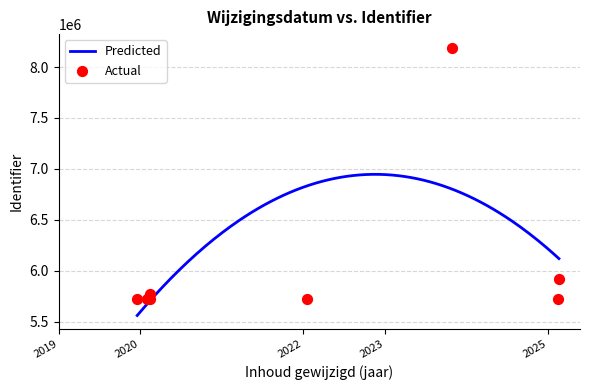

Between 2025-02-21 and 2019-12-19, which is larger?

2025-02-21